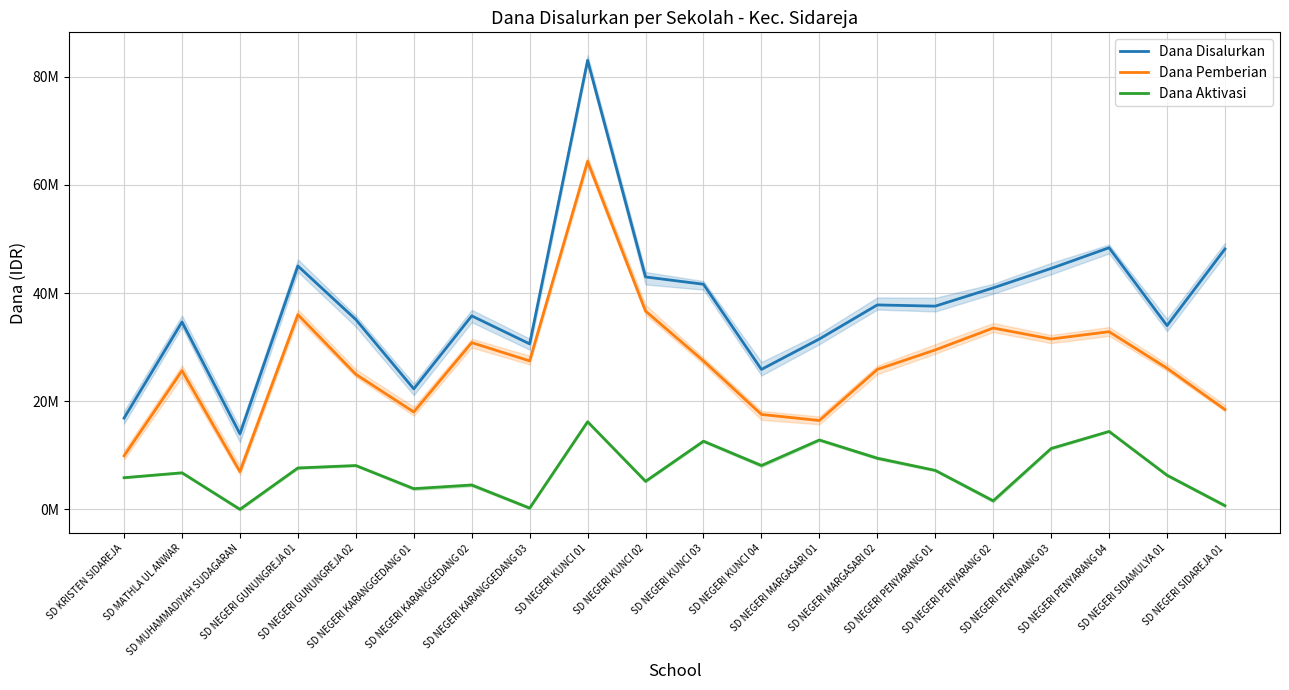

Which series has the largest total across all categories?

Dana Disalurkan